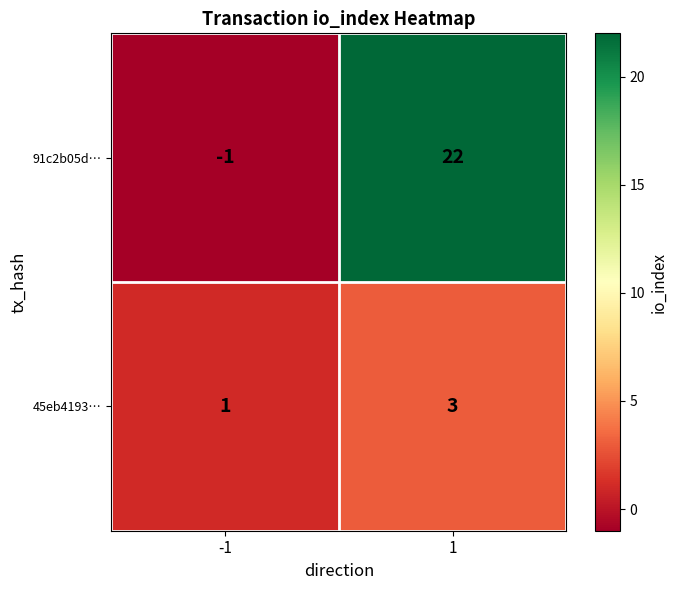

Which series changed the most between -1 and 1?

91c2b05d…